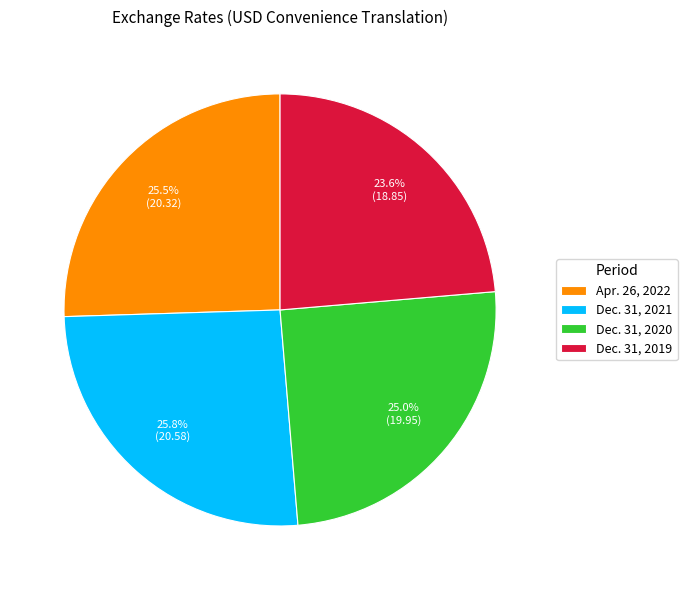

Rank the categories by value from highest to lowest.

Dec. 31, 2021, Apr. 26, 2022, Dec. 31, 2020, Dec. 31, 2019